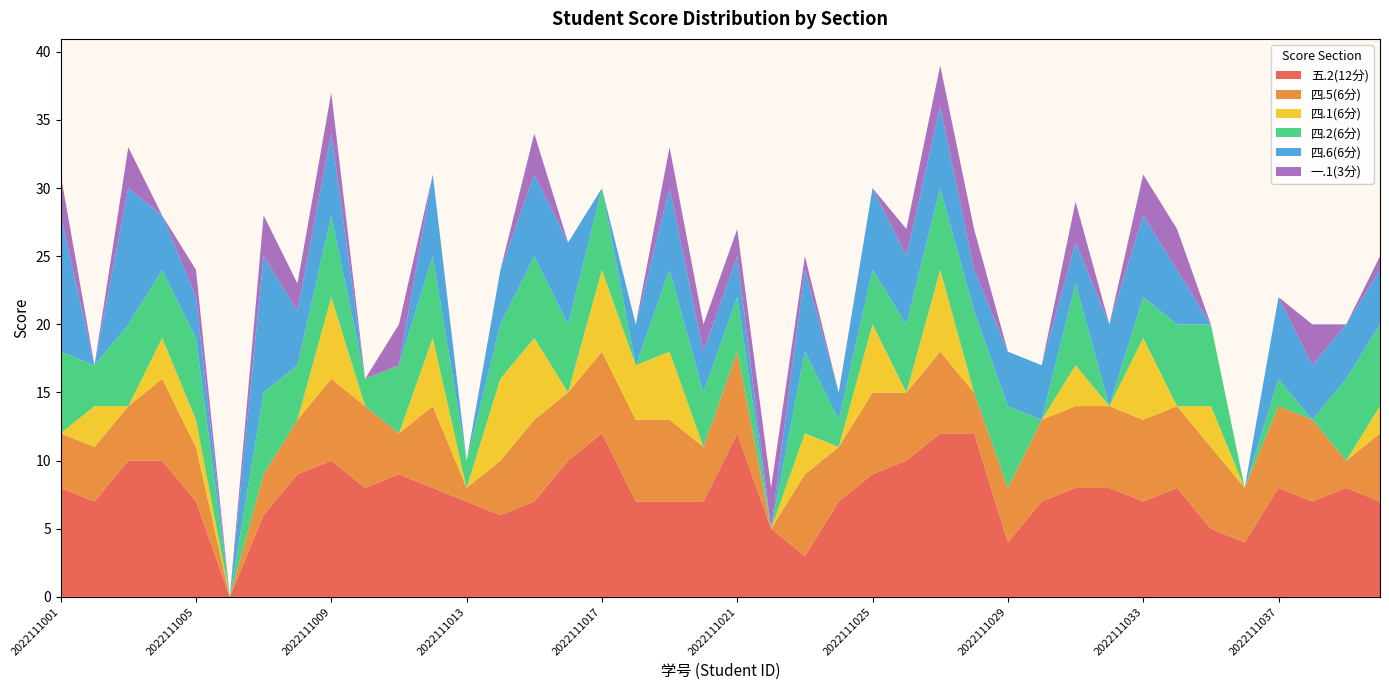

Reading left to right, what are all the values shown in this chart?

五.2(12分): 2022111001=8	2022111002=7	2022111003=10	2022111004=10	2022111005=7	2022111006=0	2022111007=6	2022111008=9	2022111009=10	2022111010=8	2022111011=9	2022111012=8	2022111013=7	2022111014=6	2022111015=7	2022111016=10	2022111017=12	2022111018=7	2022111019=7	2022111020=7	2022111021=12	2022111022=5	2022111023=3	2022111024=7	2022111025=9	2022111026=10	2022111027=12	2022111028=12	2022111029=4	2022111030=7	2022111031=8	2022111032=8	2022111033=7	2022111034=8	2022111035=5	2022111036=4	2022111037=8	2022111038=7	2022111039=8	2022111040=7
四.5(6分): 2022111001=4	2022111002=4	2022111003=4	2022111004=6	2022111005=4	2022111006=0	2022111007=3	2022111008=4	2022111009=6	2022111010=6	2022111011=3	2022111012=6	2022111013=1	2022111014=4	2022111015=6	2022111016=5	2022111017=6	2022111018=6	2022111019=6	2022111020=4	2022111021=6	2022111022=0	2022111023=6	2022111024=4	2022111025=6	2022111026=5	2022111027=6	2022111028=3	2022111029=4	2022111030=6	2022111031=6	2022111032=6	2022111033=6	2022111034=6	2022111035=6	2022111036=4	2022111037=6	2022111038=6	2022111039=2	2022111040=5
四.1(6分): 2022111001=0	2022111002=3	2022111003=0	2022111004=3	2022111005=2	2022111006=0	2022111007=0	2022111008=0	2022111009=6	2022111010=0	2022111011=0	2022111012=5	2022111013=0	2022111014=6	2022111015=6	2022111016=0	2022111017=6	2022111018=4	2022111019=5	2022111020=0	2022111021=0	2022111022=0	2022111023=3	2022111024=0	2022111025=5	2022111026=0	2022111027=6	2022111028=0	2022111029=0	2022111030=0	2022111031=3	2022111032=0	2022111033=6	2022111034=0	2022111035=3	2022111036=0	2022111037=0	2022111038=0	2022111039=0	2022111040=2
四.2(6分): 2022111001=6	2022111002=3	2022111003=6	2022111004=5	2022111005=6	2022111006=0	2022111007=6	2022111008=4	2022111009=6	2022111010=2	2022111011=5	2022111012=6	2022111013=2	2022111014=4	2022111015=6	2022111016=5	2022111017=6	2022111018=0	2022111019=6	2022111020=4	2022111021=4	2022111022=0	2022111023=6	2022111024=2	2022111025=4	2022111026=5	2022111027=6	2022111028=6	2022111029=6	2022111030=0	2022111031=6	2022111032=0	2022111033=3	2022111034=6	2022111035=6	2022111036=0	2022111037=2	2022111038=0	2022111039=6	2022111040=6
四.6(6分): 2022111001=10	2022111002=0	2022111003=10	2022111004=4	2022111005=3	2022111006=0	2022111007=10	2022111008=4	2022111009=6	2022111010=0	2022111011=0	2022111012=6	2022111013=0	2022111014=4	2022111015=6	2022111016=6	2022111017=0	2022111018=3	2022111019=6	2022111020=3	2022111021=3	2022111022=0	2022111023=6	2022111024=2	2022111025=6	2022111026=5	2022111027=6	2022111028=3	2022111029=4	2022111030=4	2022111031=3	2022111032=6	2022111033=6	2022111034=4	2022111035=0	2022111036=0	2022111037=6	2022111038=4	2022111039=4	2022111040=4
一.1(3分): 2022111001=3	2022111002=0	2022111003=3	2022111004=0	2022111005=2	2022111006=0	2022111007=3	2022111008=2	2022111009=3	2022111010=0	2022111011=3	2022111012=0	2022111013=0	2022111014=0	2022111015=3	2022111016=0	2022111017=0	2022111018=0	2022111019=3	2022111020=2	2022111021=2	2022111022=3	2022111023=1	2022111024=0	2022111025=0	2022111026=2	2022111027=3	2022111028=3	2022111029=0	2022111030=0	2022111031=3	2022111032=0	2022111033=3	2022111034=3	2022111035=0	2022111036=0	2022111037=0	2022111038=3	2022111039=0	2022111040=1